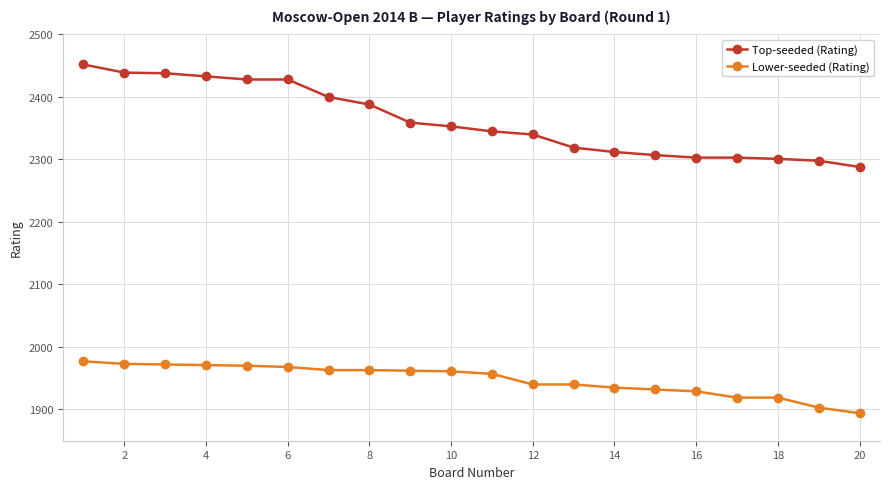

True or false: Lower-seeded (Rating) and Top-seeded (Rating) cross at least once.

False